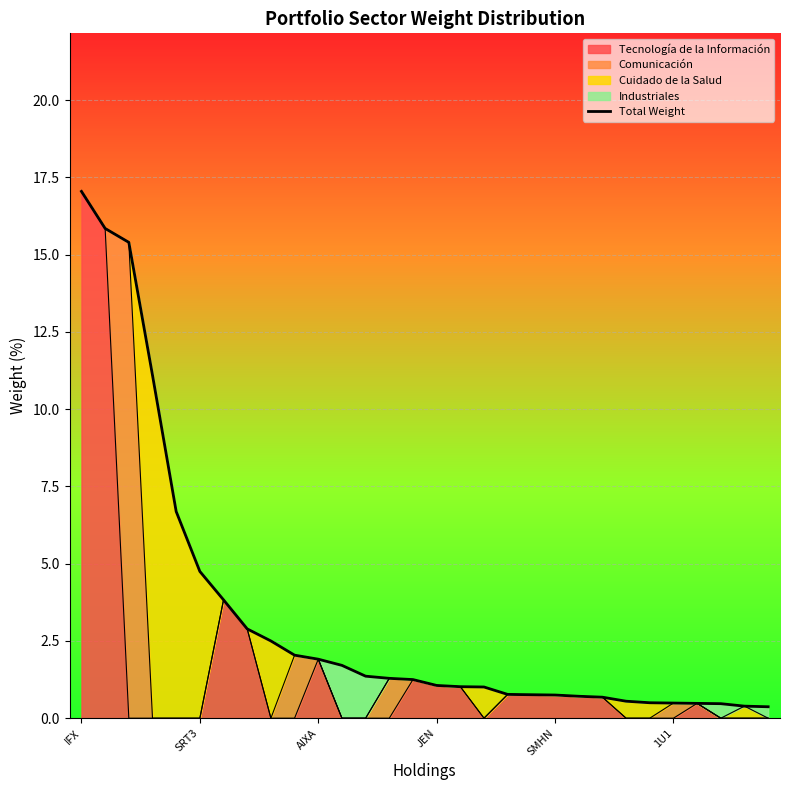

What is the sum of the values at JEN and SMHN?

1.8